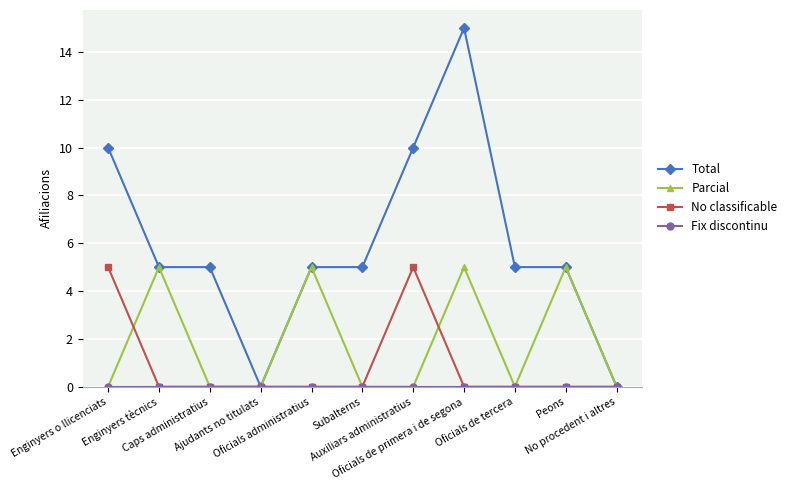

The value of Total at No procedent i altres is -10. True or false?

False